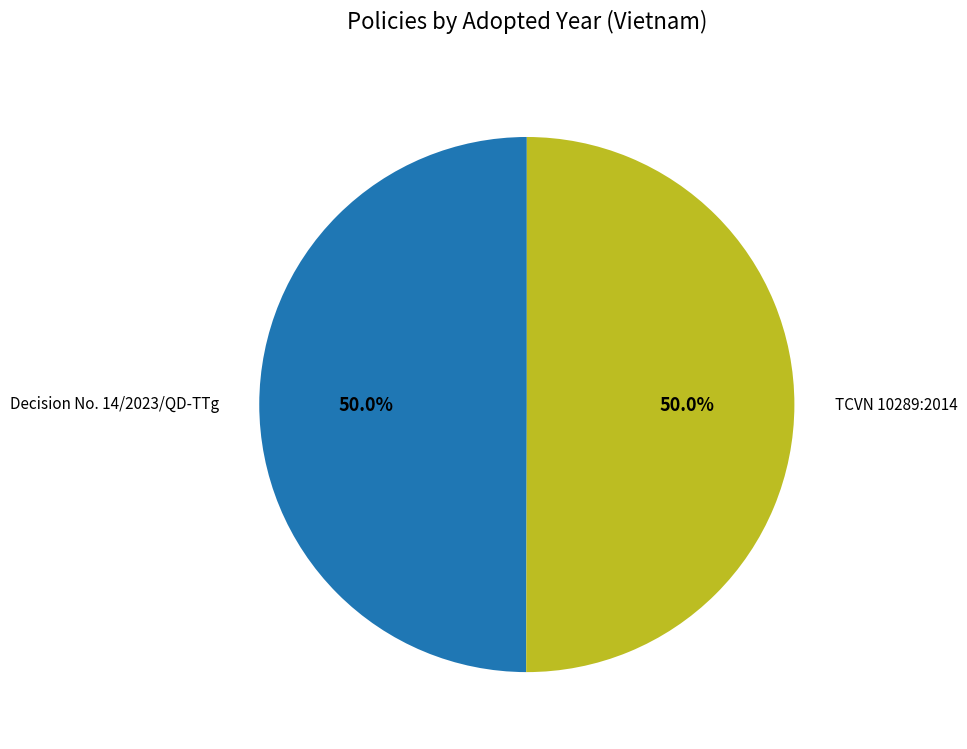

Approximately how many times larger is the value at TCVN 10289:2014 compared to Decision No. 14/2023/QD-TTg?

1.0